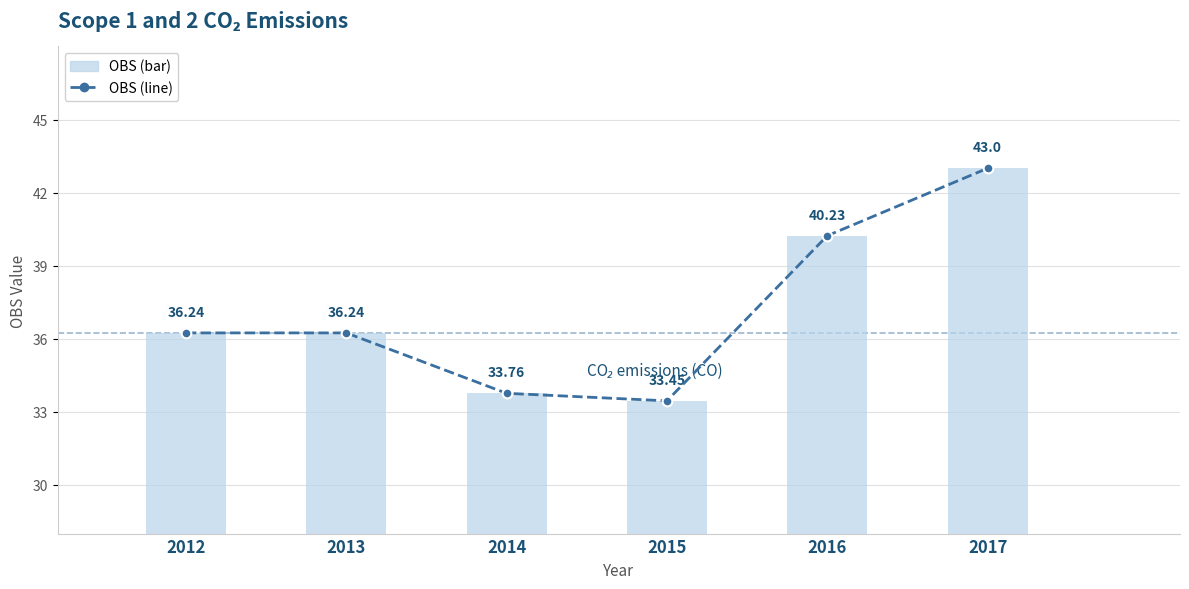

Rank the series by their maximum value, from lowest to highest.

OBS, OBS (bars)